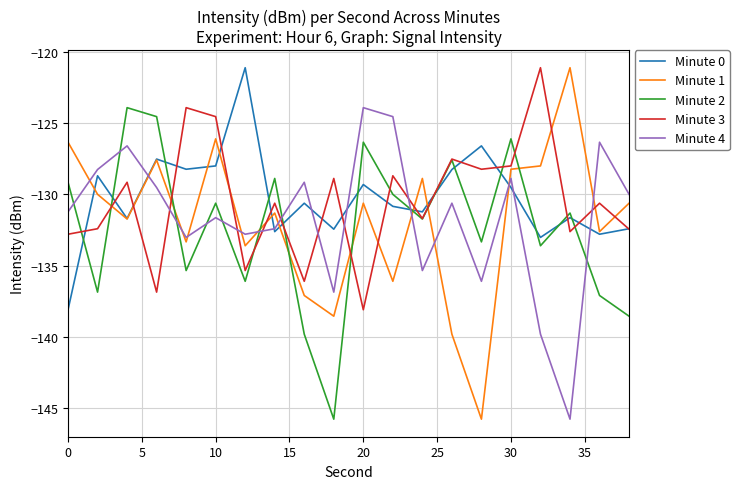

After their last crossing, which series has the higher values: Minute 2 or Minute 4?

Minute 4